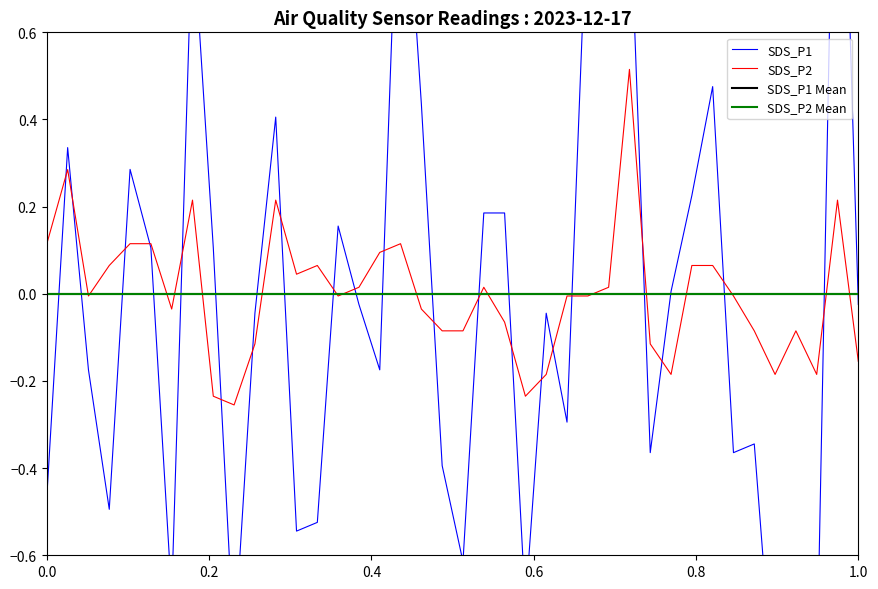

List the series in order of their peak value, lowest first.

SDS_P2, SDS_P1